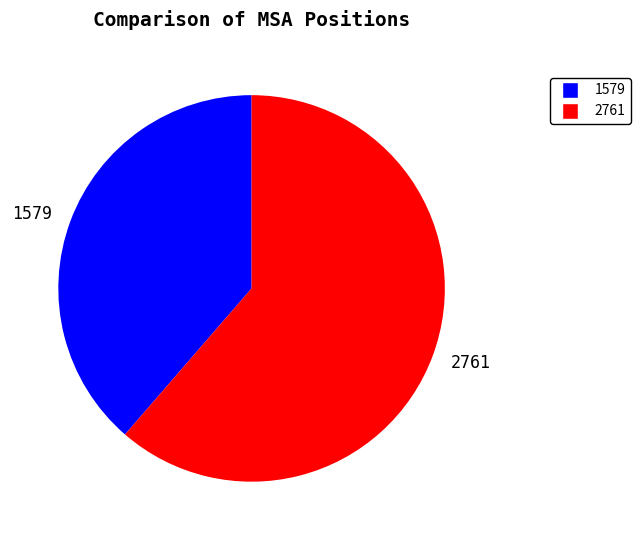

Is the sum of 2761 and 1579 greater than half?

Yes